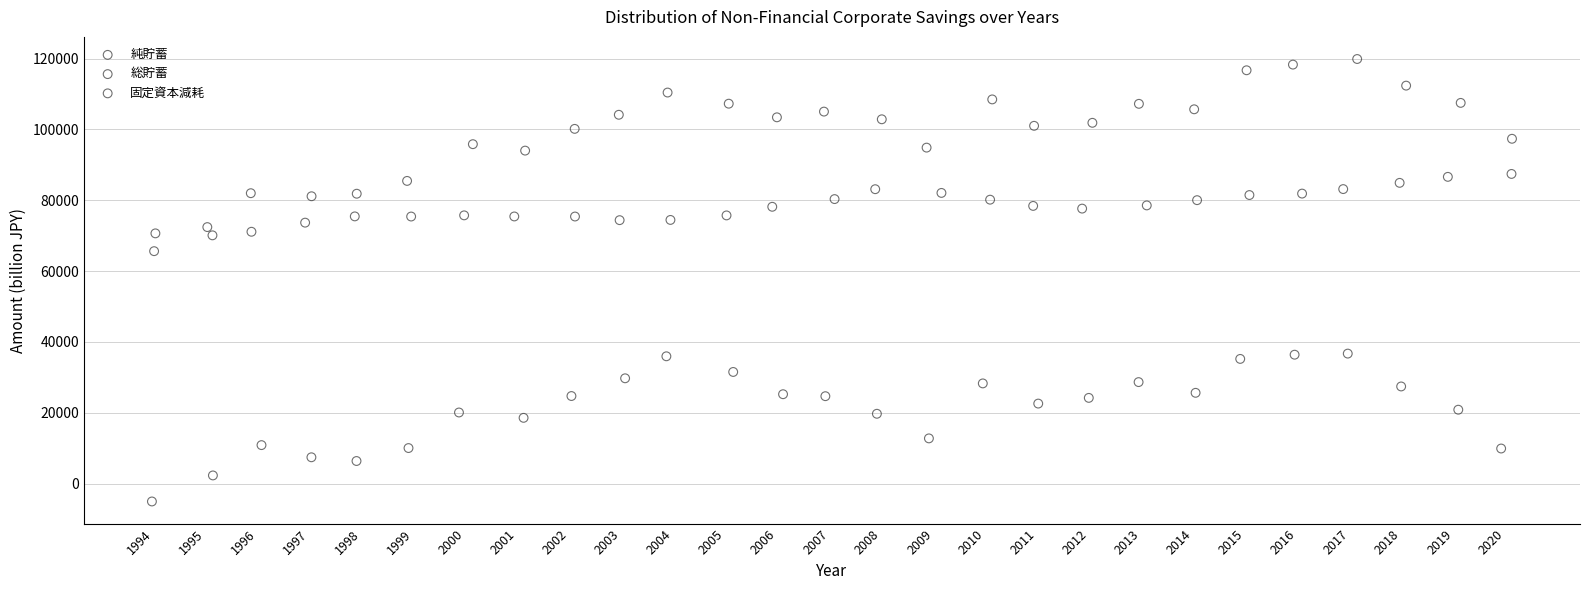

Which series reaches the maximum Y coordinate?

総貯蓄